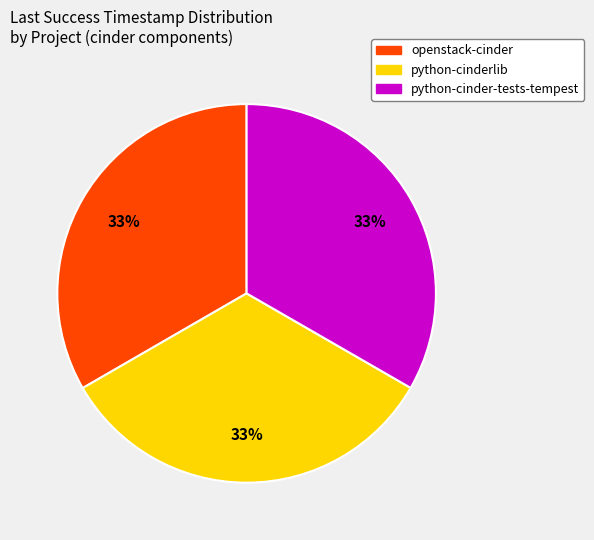

Do openstack-cinder and python-cinder-tests-tempest together represent more than half of the pie?

Yes